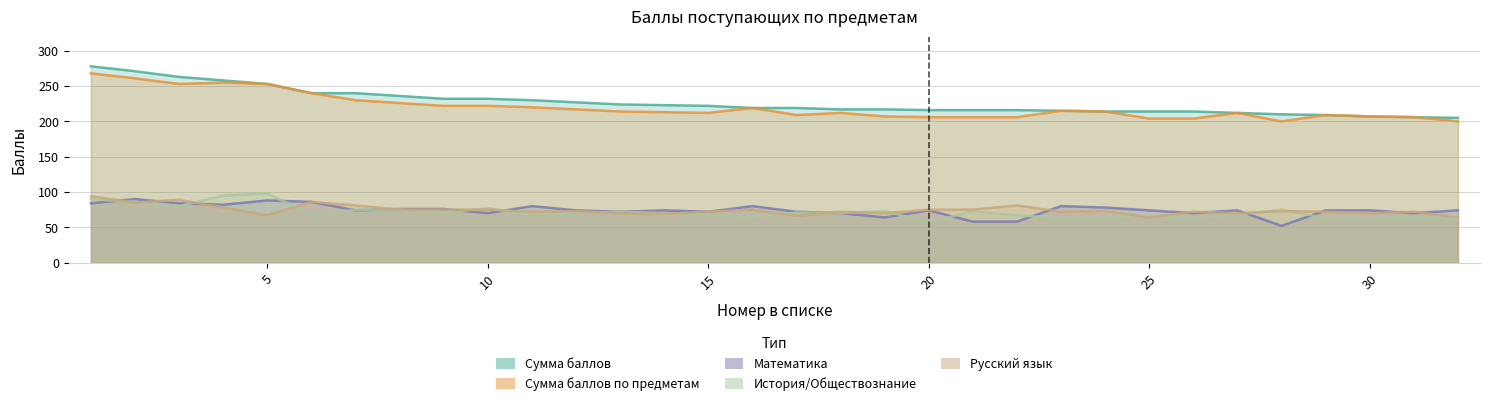

How many data points in Сумма баллов по предметам are above 214?

14